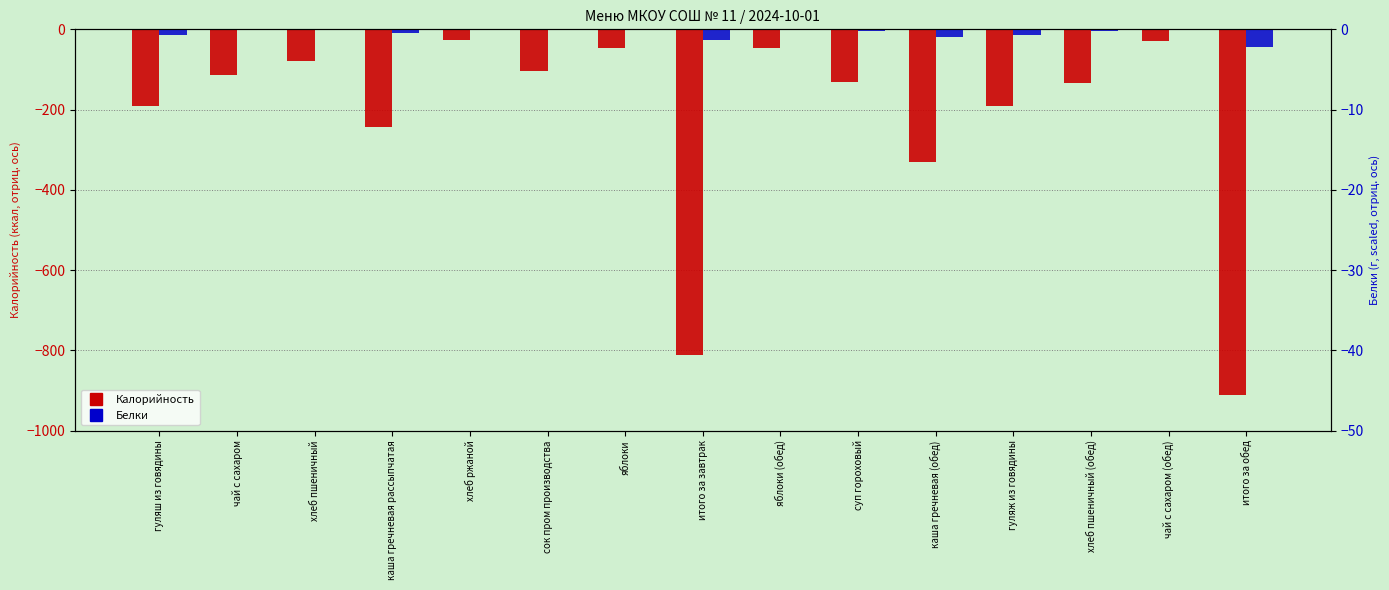

Reading right to left, what are all the values shown in this chart?

Калорийность: -911.0	-28.0	-133.0	-190.0	-330.0	-131.0	-47.0	-811.0	-47.0	-104.0	-26.0	-243.0	-80.0	-114.0	-190.0
Белки (scaled): -2.2	-0.1	-0.2	-0.7	-1.0	-0.2	0.0	-1.3	0.0	-0.1	-0.1	-0.5	-0.1	0.0	-0.7